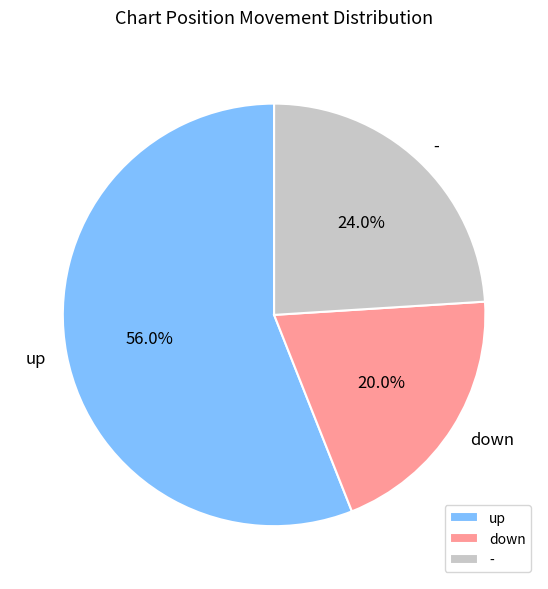

Is it true that down is 20% of the pie?

True